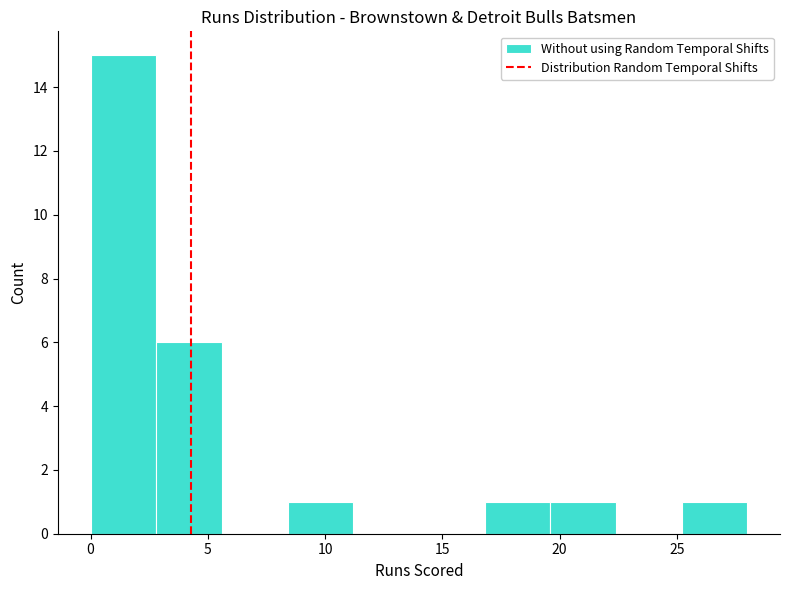

Reading left to right, transcribe this chart: for each bar, give the range it covers on the x-axis and its height. Neither the bar edges nor the heights are printed on the chart, so give them approximately, as read against the axes.

0.0 to 2.8: 15
2.8 to 5.6: 6
5.6 to 8.4: 0
8.4 to 11.2: 1
11.2 to 14.0: 0
14.0 to 16.8: 0
16.8 to 19.6: 1
19.6 to 22.4: 1
22.4 to 25.2: 0
25.2 to 28.0: 1